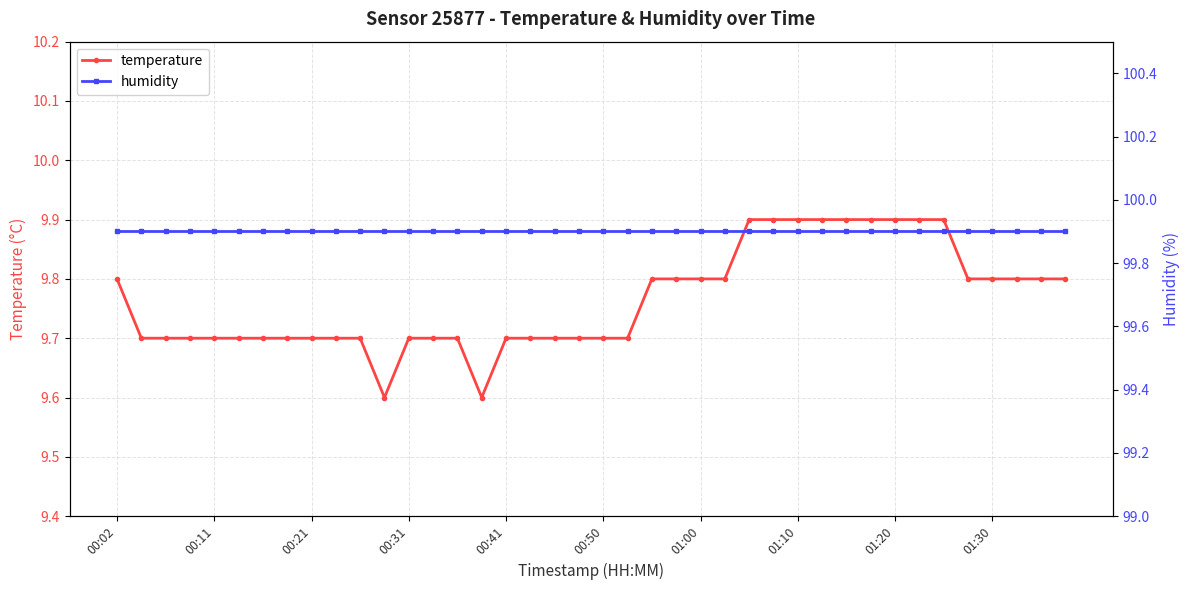

Reading right to left, what are all the values shown in this chart?

temperature: 9.8	9.8	9.8	9.8	9.8	9.9	9.9	9.9	9.9	9.9	9.9	9.9	9.9	9.9	9.8	9.8	9.8	9.8	9.7	9.7	9.7	9.7	9.7	9.7	9.6	9.7	9.7	9.7	9.6	9.7	9.7	9.7	9.7	9.7	9.7	9.7	9.7	9.7	9.7	9.8
humidity: 99.9	99.9	99.9	99.9	99.9	99.9	99.9	99.9	99.9	99.9	99.9	99.9	99.9	99.9	99.9	99.9	99.9	99.9	99.9	99.9	99.9	99.9	99.9	99.9	99.9	99.9	99.9	99.9	99.9	99.9	99.9	99.9	99.9	99.9	99.9	99.9	99.9	99.9	99.9	99.9